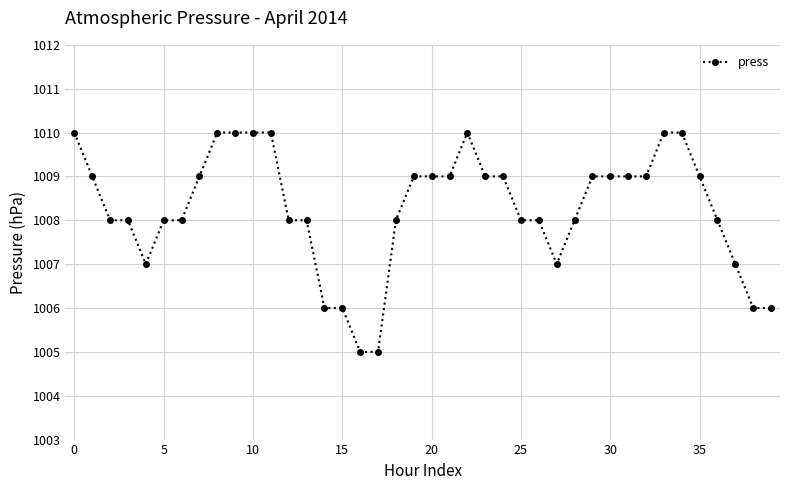

How many lines are shown in the chart?

1